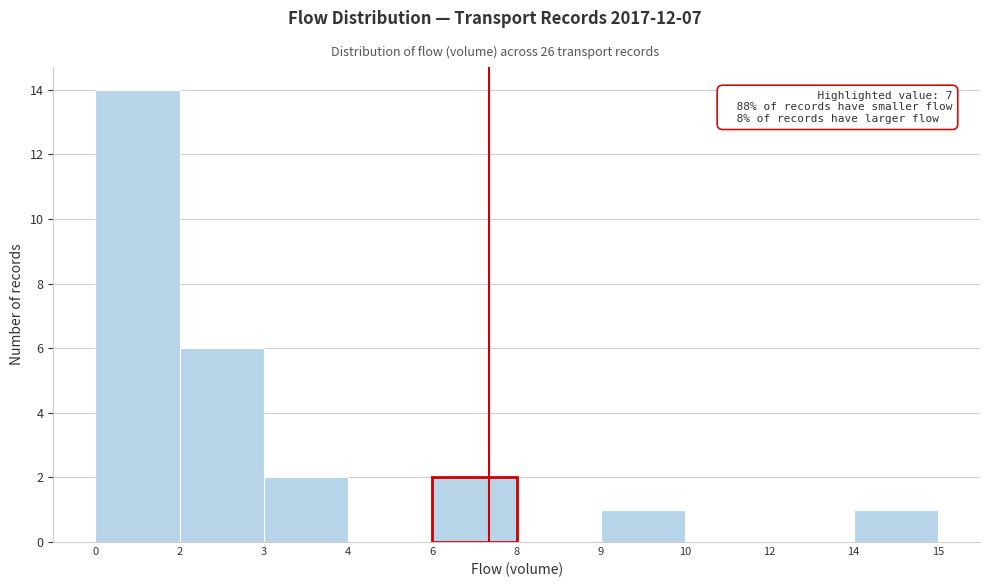

Reading left to right, transcribe all the data shown in this chart.

0=14	2=6	3=2	4=0	6=2	8=0	9=1	10=0	12=0	14=1